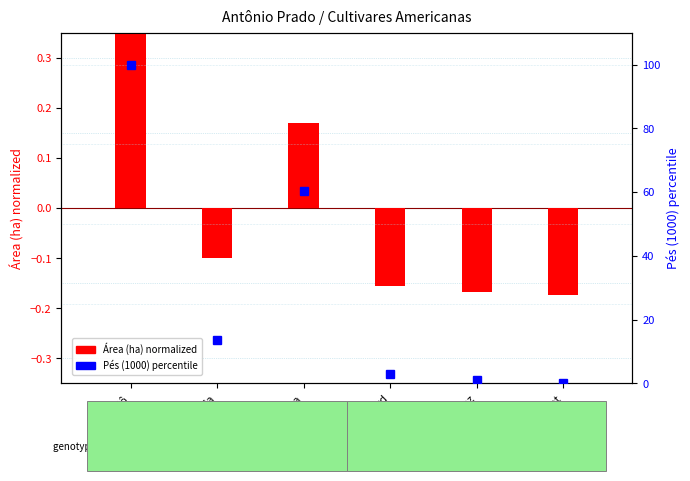

What is the spread (max minus min) of values at Herbemont?

0.2